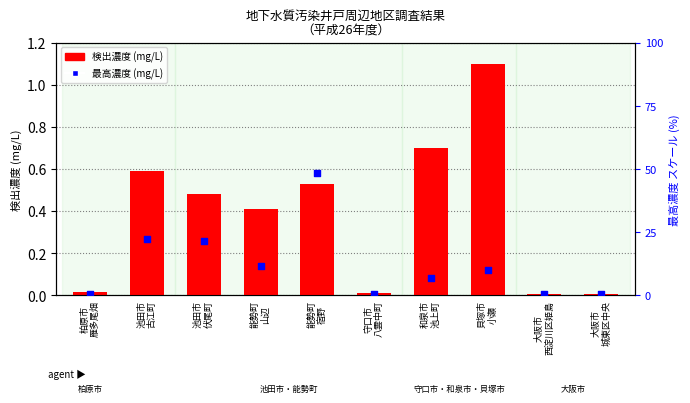

At which category is the sum across all series the highest?

能勢町
宿野